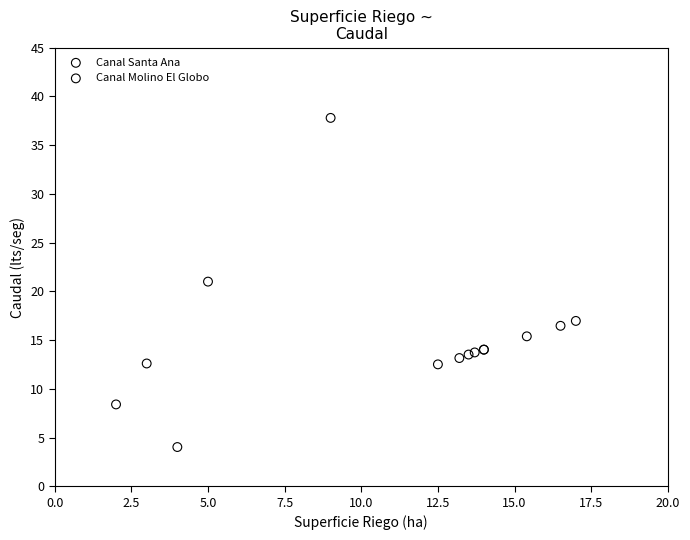

Which series contains the lowest Y value?

Canal Molino El Globo